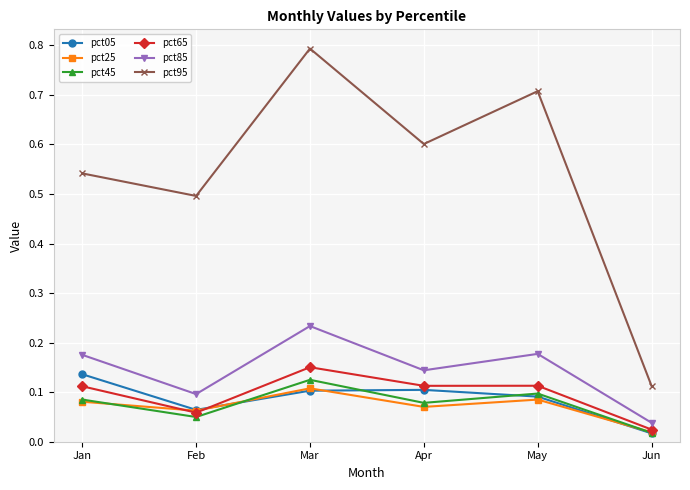

At how many categories does at least one series exceed 0?

6